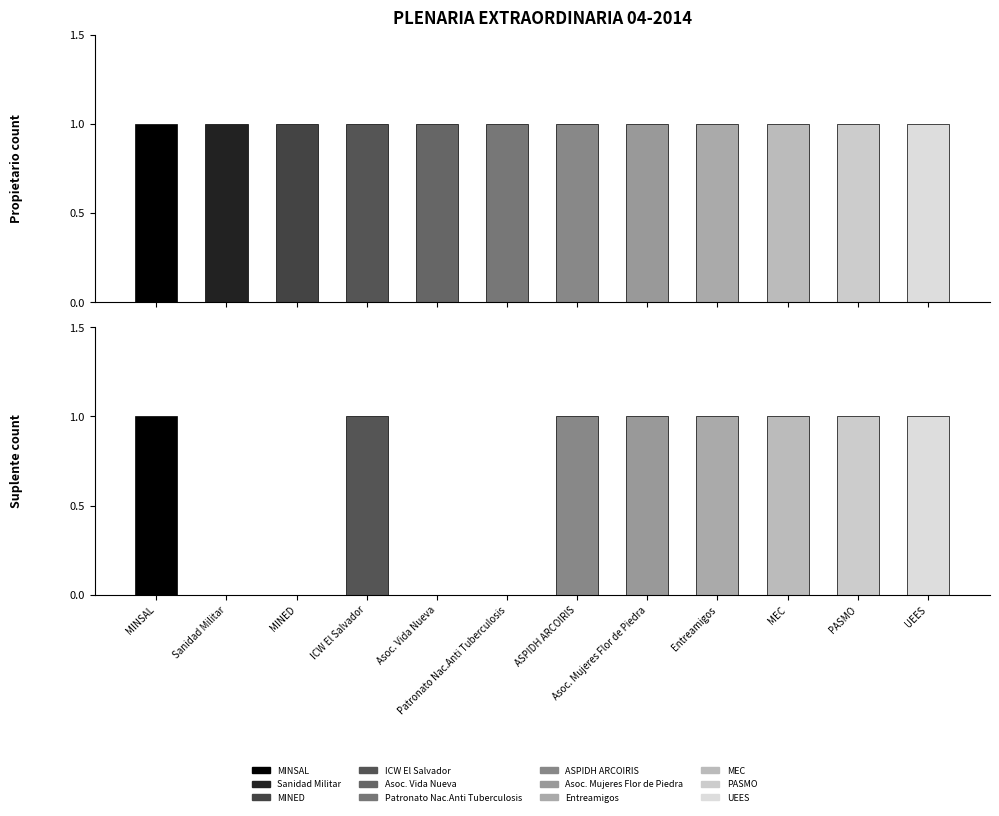

Which series has the widest spread of values?

Suplente count